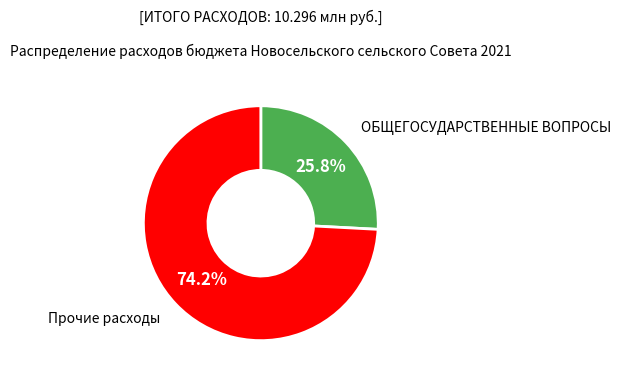

Is there any slice that represents more than half of the pie?

Yes